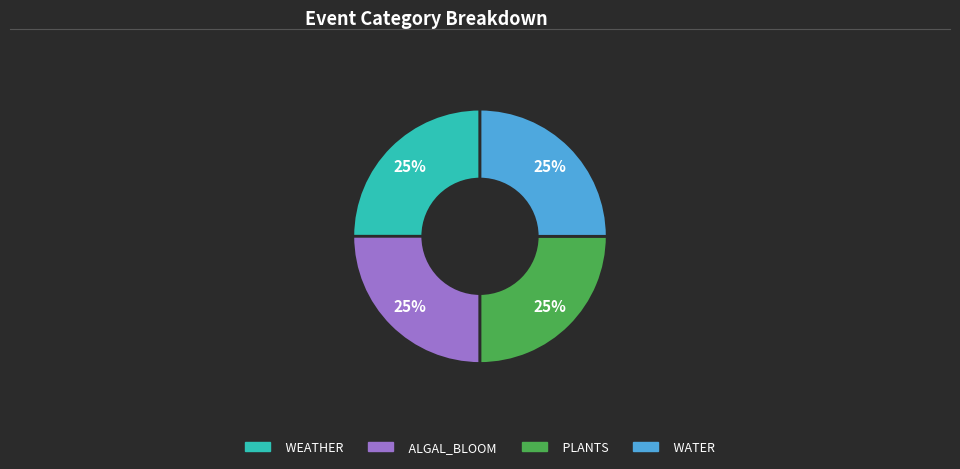

To the nearest percent, what is the average slice percentage?

25%